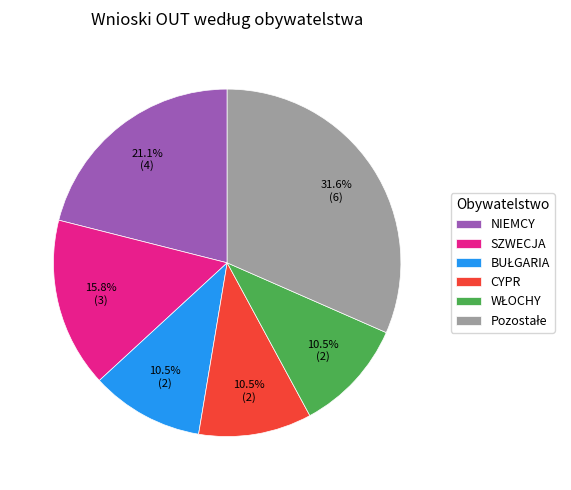

Is CYPR the majority of the pie?

No